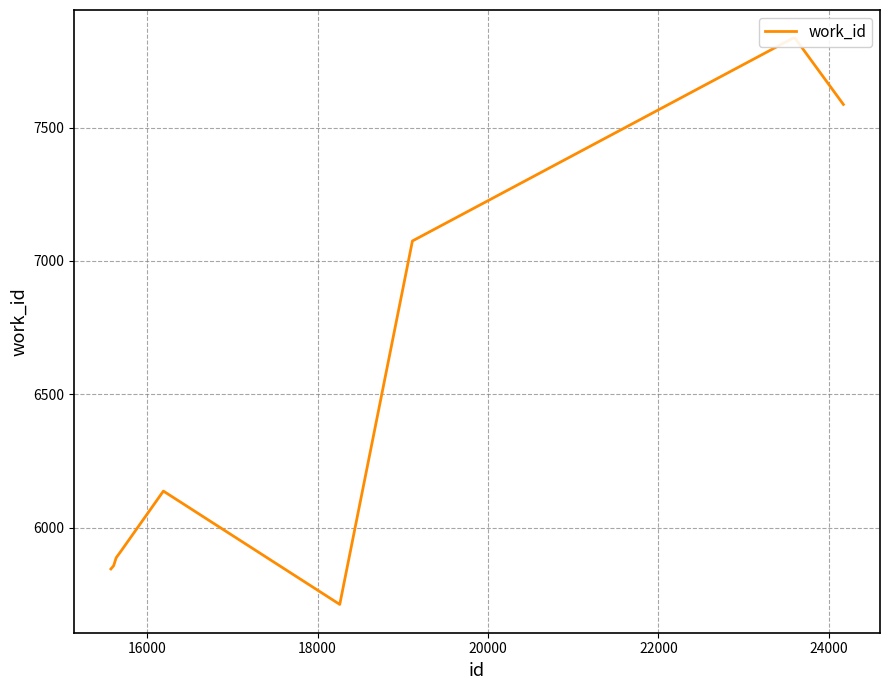

Is this an area chart (filled region under the line)?

No